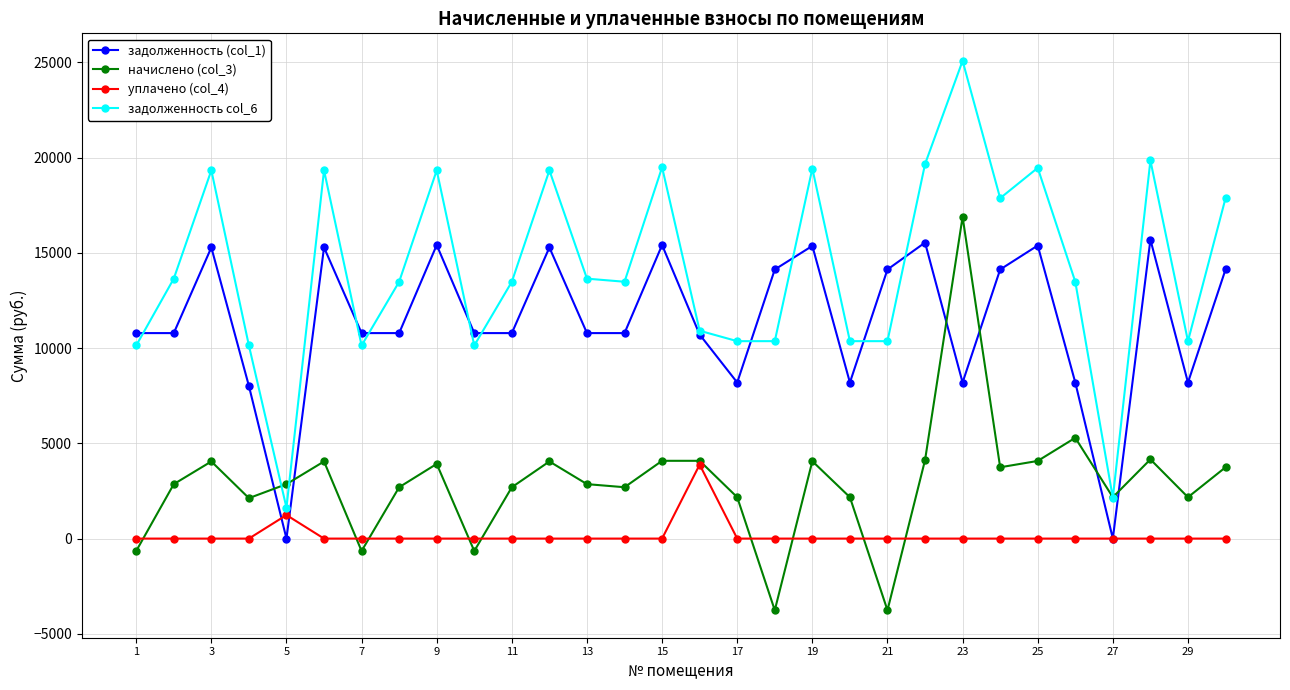

What is the average value of the начислено (col_3) series?

2943.0